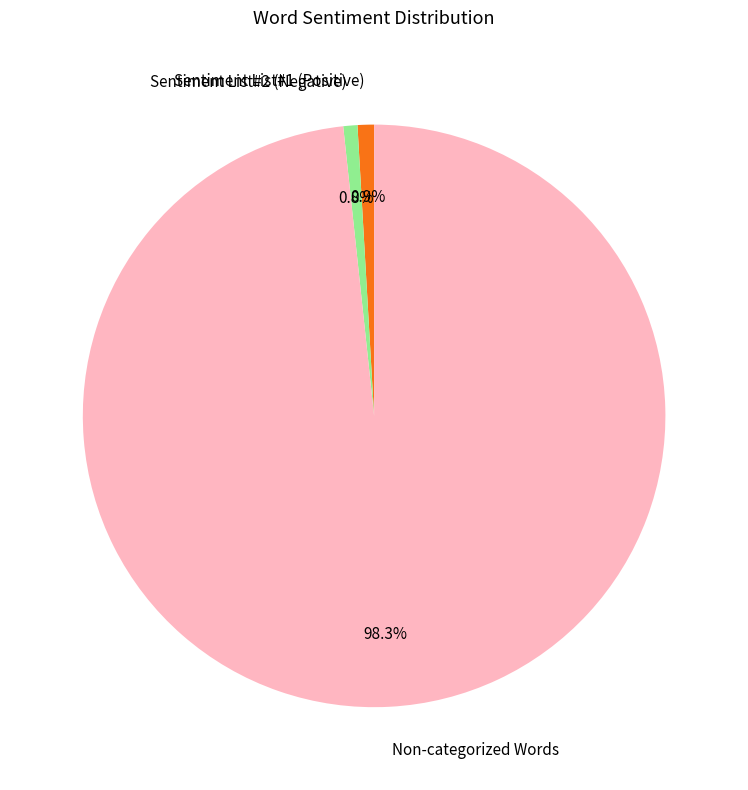

What is the largest slice in the pie chart?

Non-categorized Words